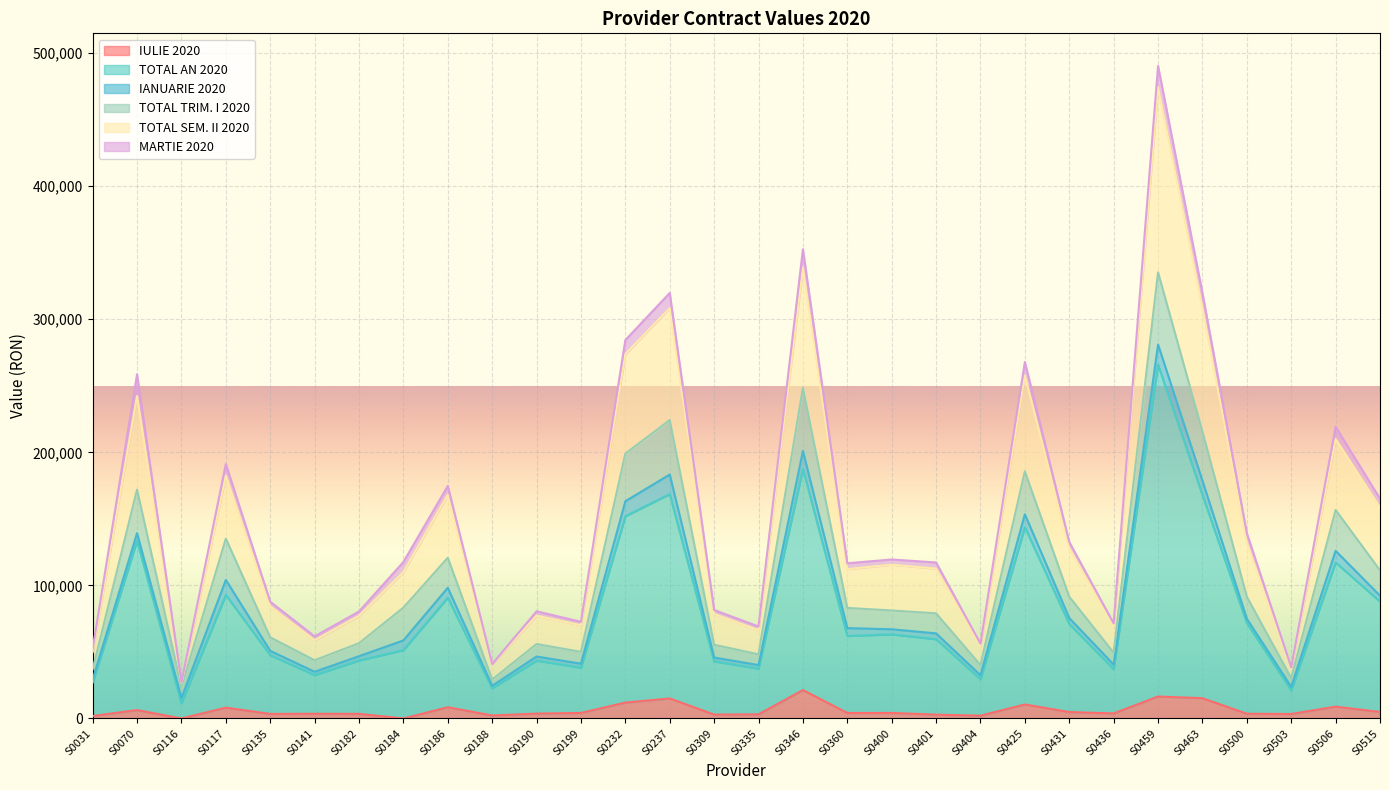

Which label corresponds to the largest value in the chart?

S0459